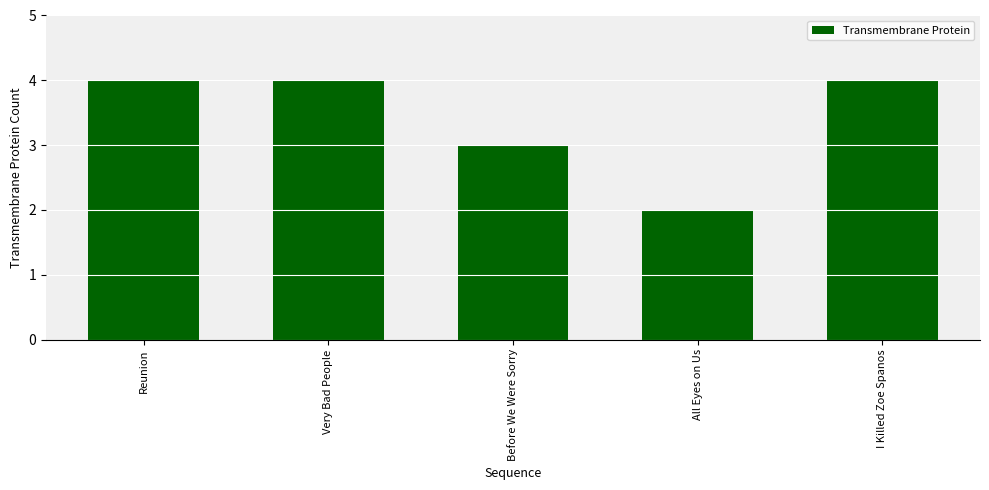

Are the bars horizontal?

No